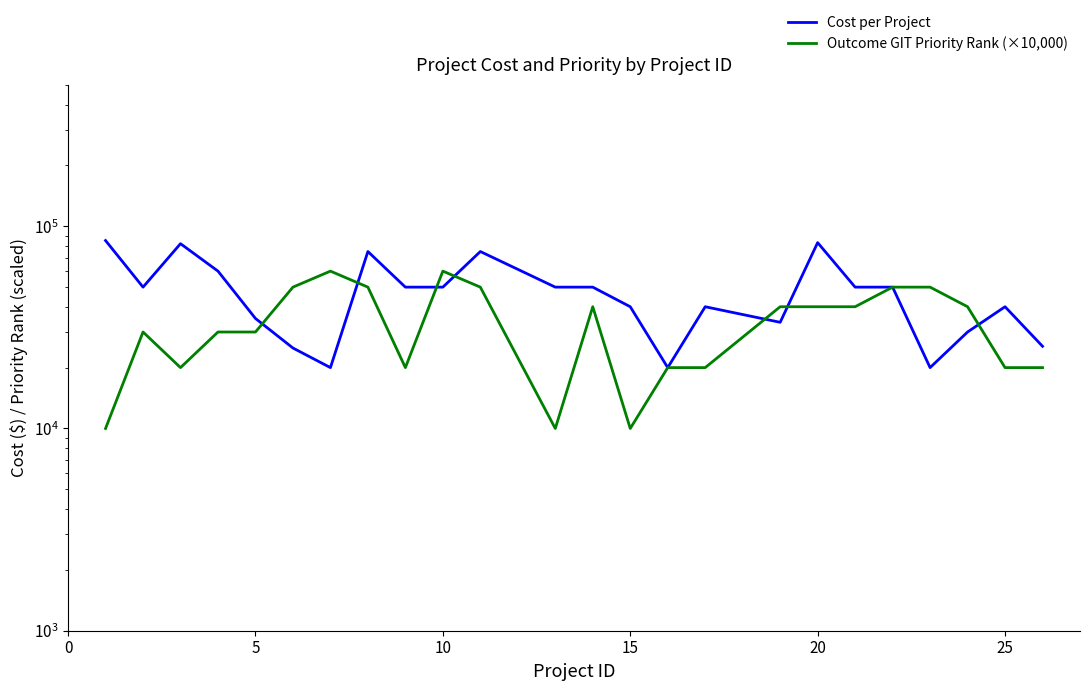

What is the difference between the maximum and minimum values in the Cost per Project series?

65000